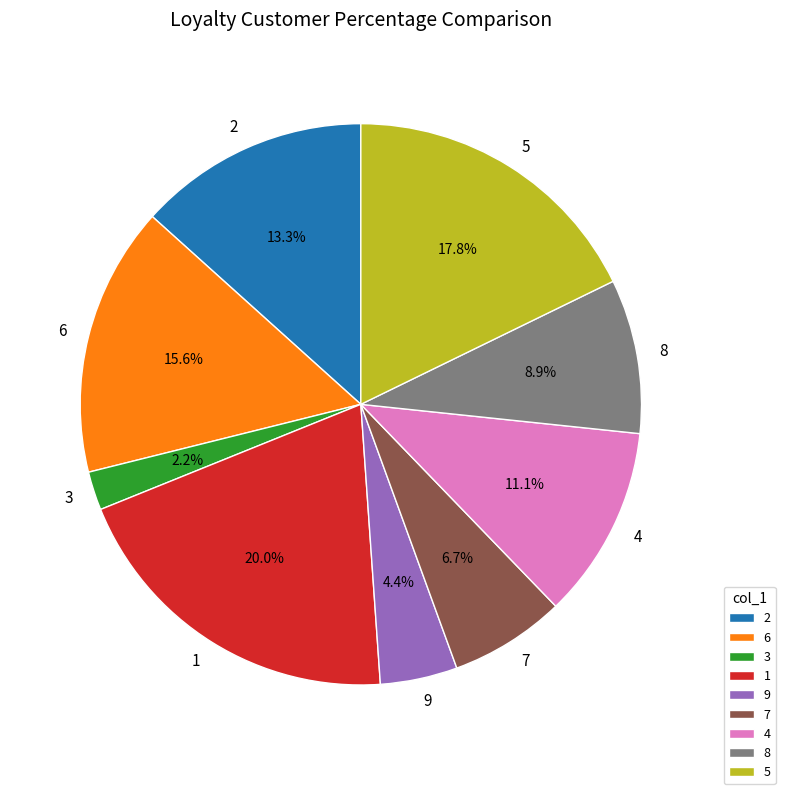

Rank the categories by value from highest to lowest.

1, 5, 6, 2, 4, 8, 7, 9, 3